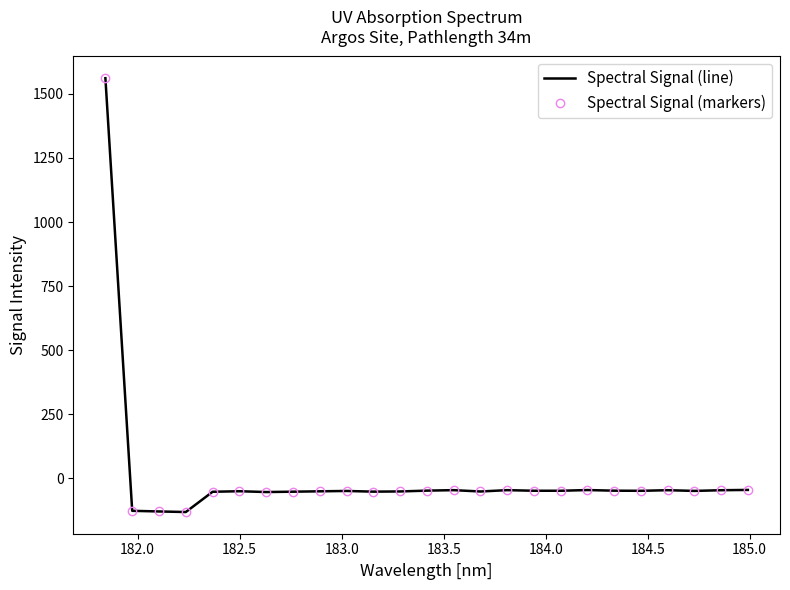

How many lines are shown in the chart?

2